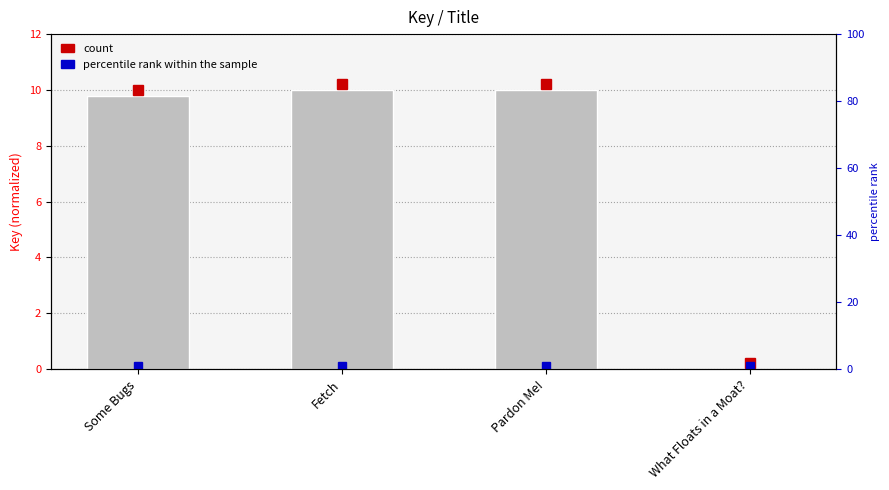

List the labels in order of value, smallest first.

What Floats in a Moat?, Some Bugs, Fetch, Pardon Me!